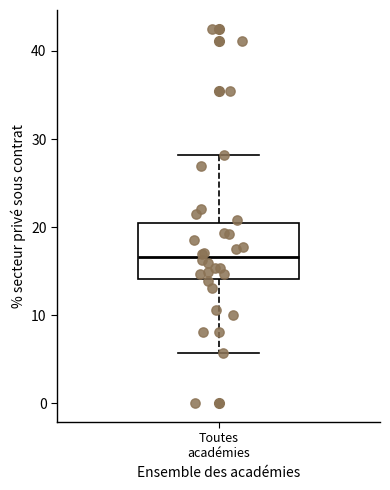

Transcribe this box plot: give where the median line is, the range the box spans, and where the two whiskers end, as read against the y-axis. The values are not printed on the chart, so give them approximately, as read against the axis.

median 17, box 14 to 20, whiskers 6 to 28